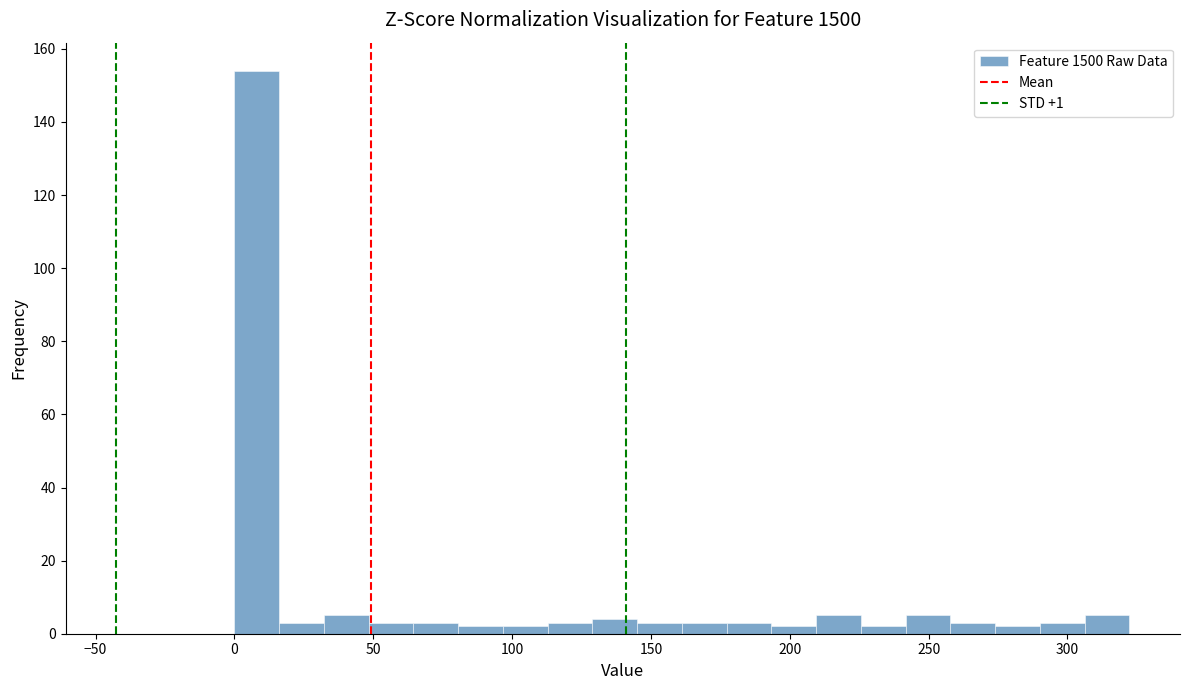

Around what value on the x-axis is the tallest bar? Give the approximate position of its centre, as read against the axis.

10